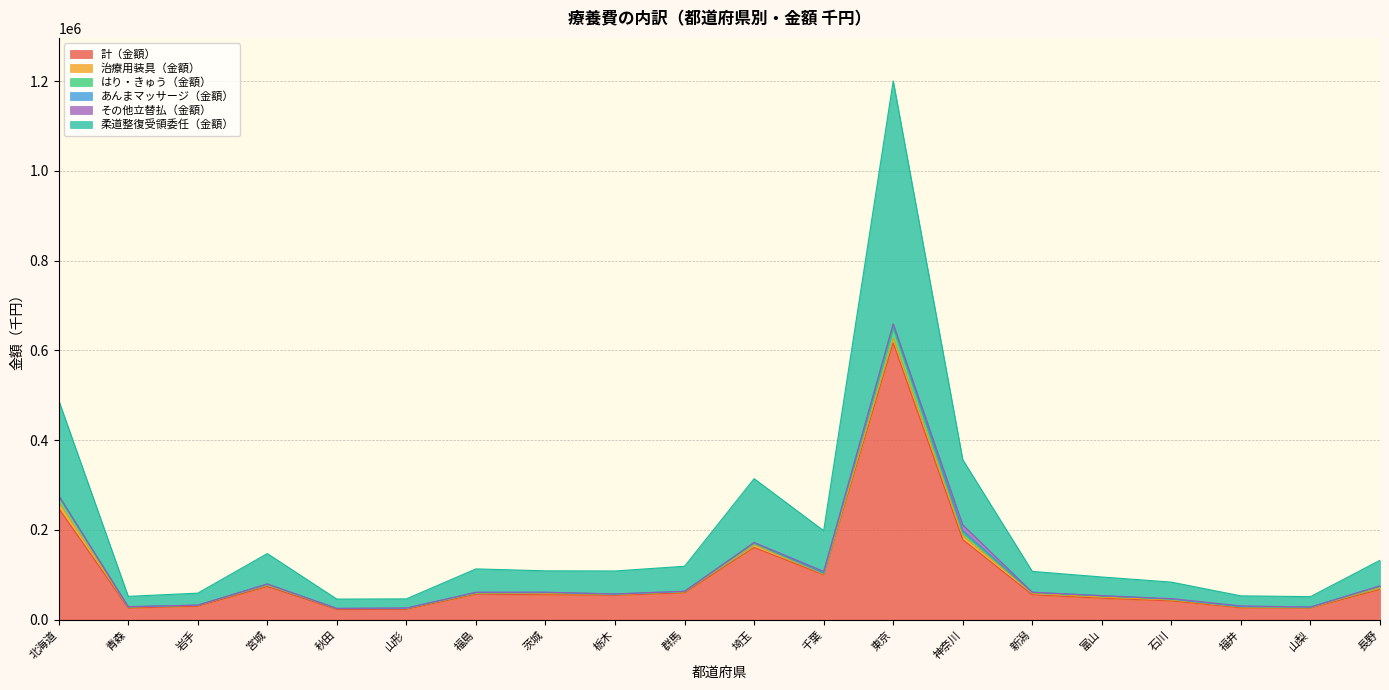

What is the difference between the maximum and second lowest values in the あんまマッサージ（金額） series?

7971.9